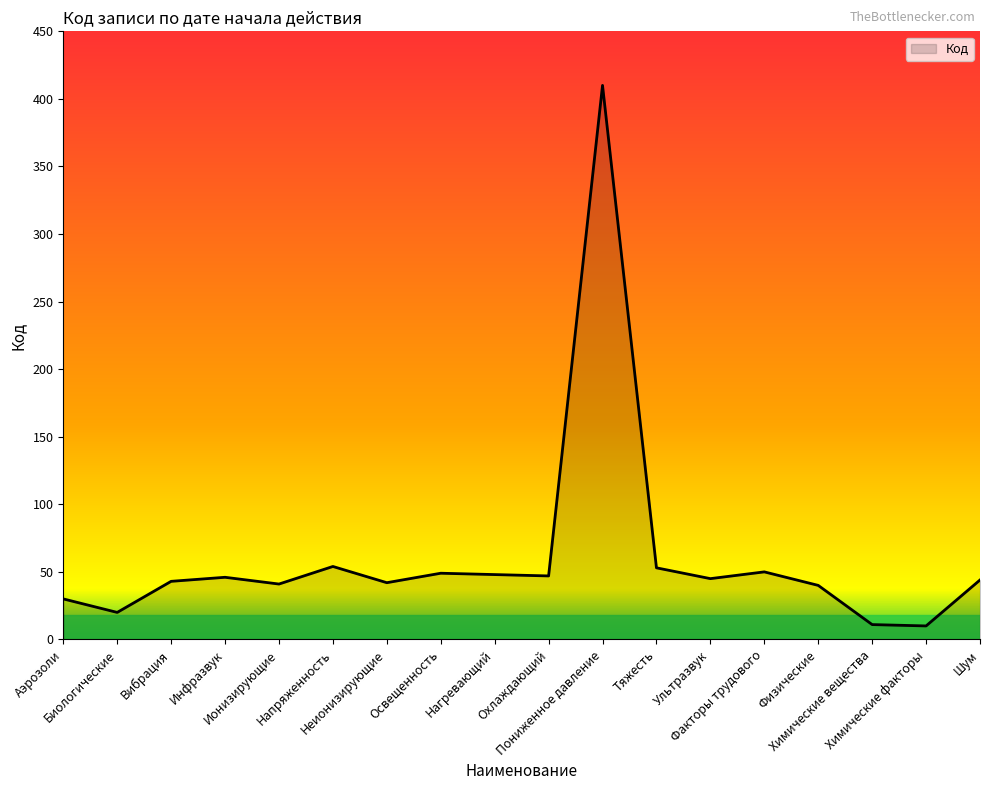

What is the difference between the maximum and minimum values?

400